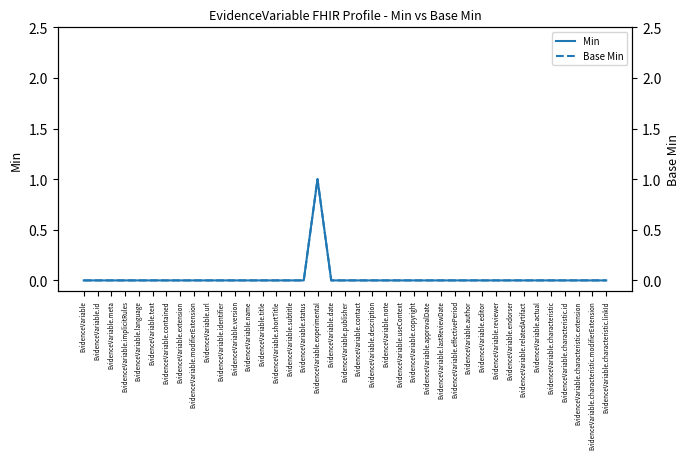

True or false: Min and Base Min cross at least once.

False